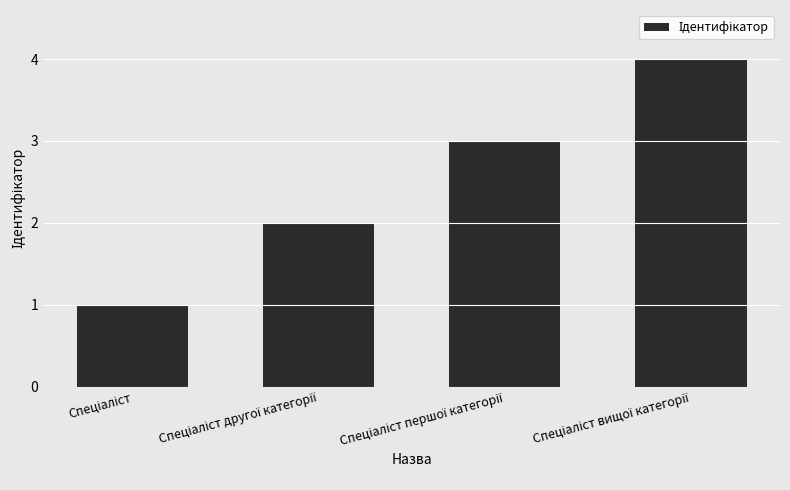

What is the maximum value shown in the chart?

4